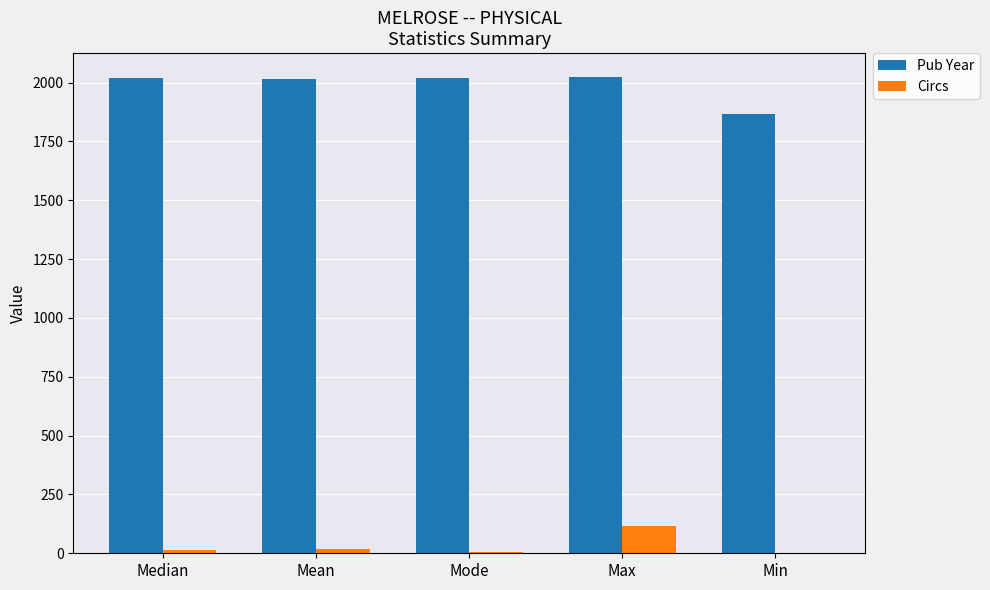

What is the greatest value displayed?

2024